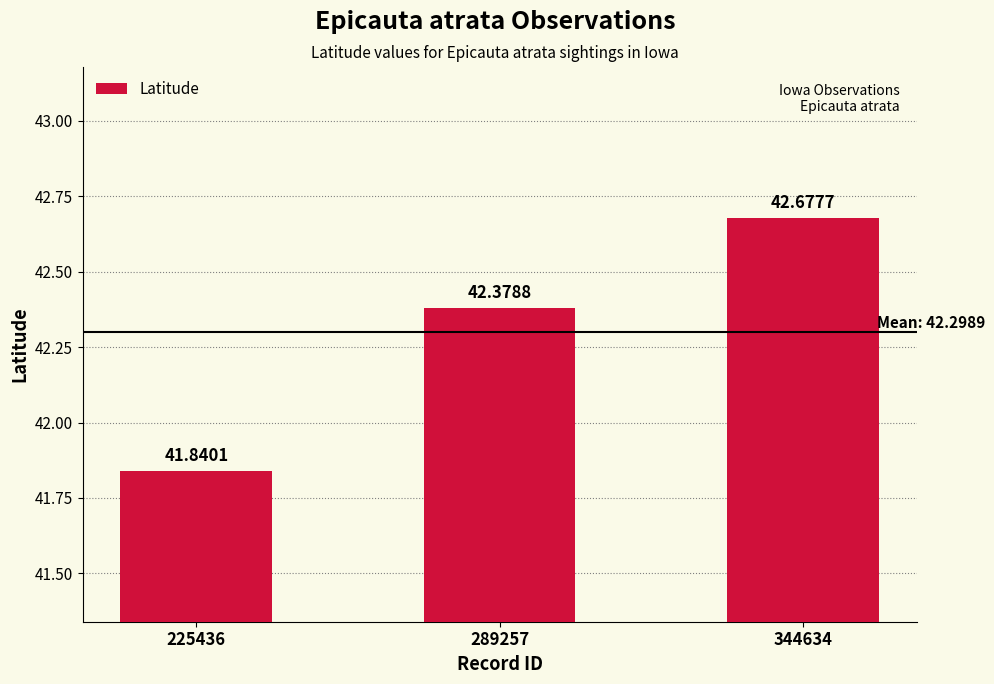

Which category has the lowest value across all series?

225436